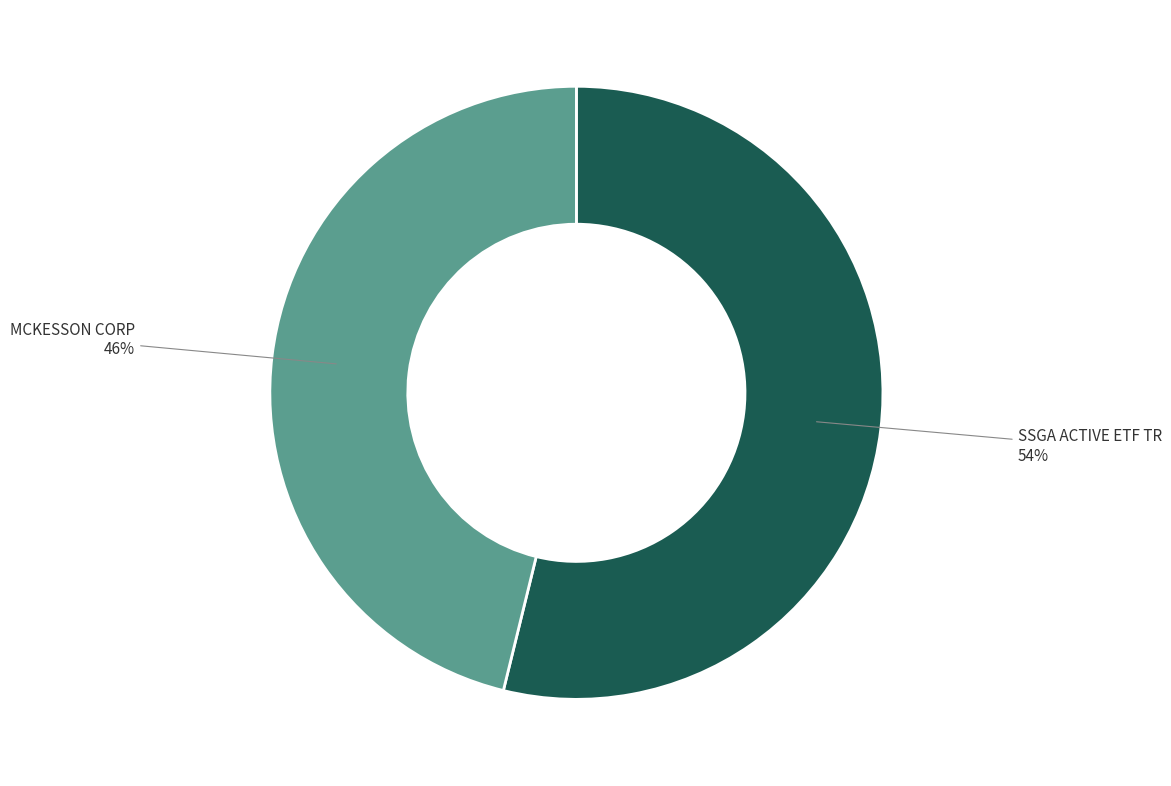

How many segments does this pie chart have?

2